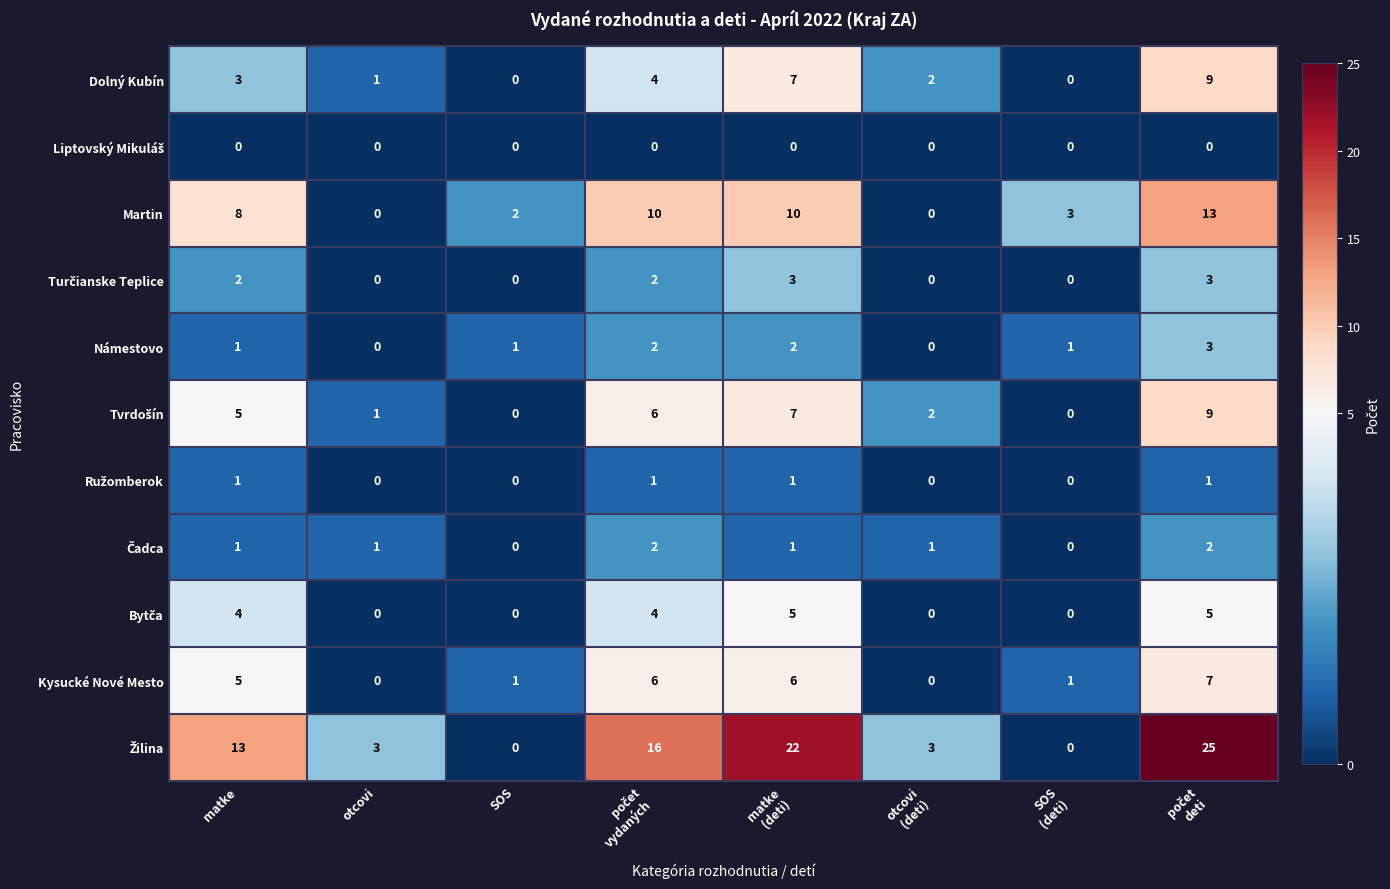

Count the number of data series in this chart.

11